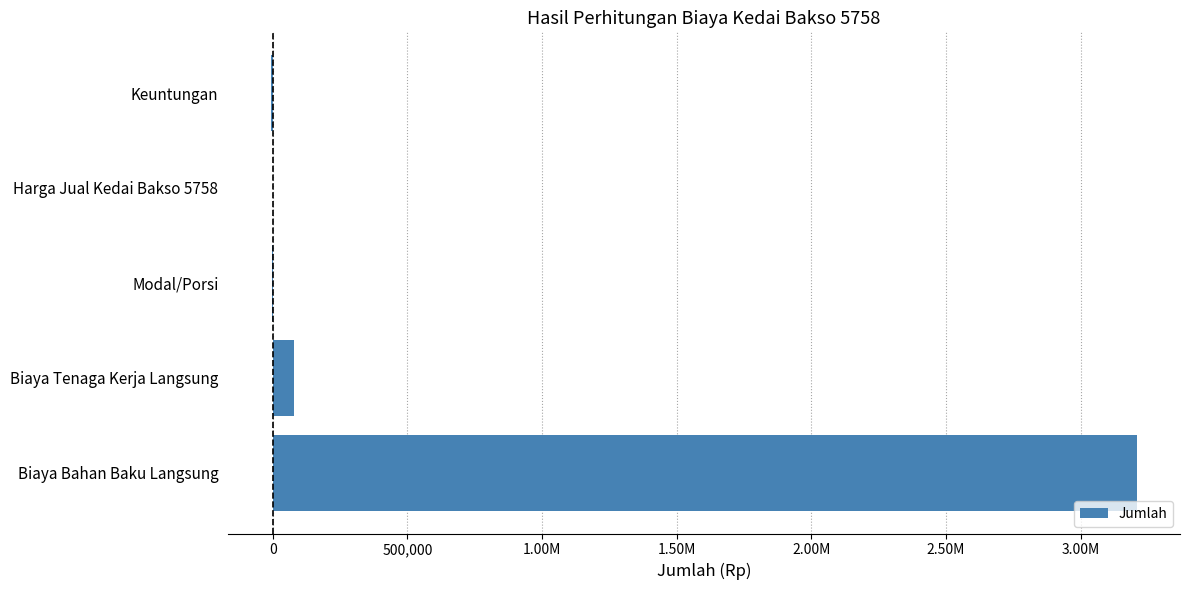

What is the greatest value displayed?

3208250.0